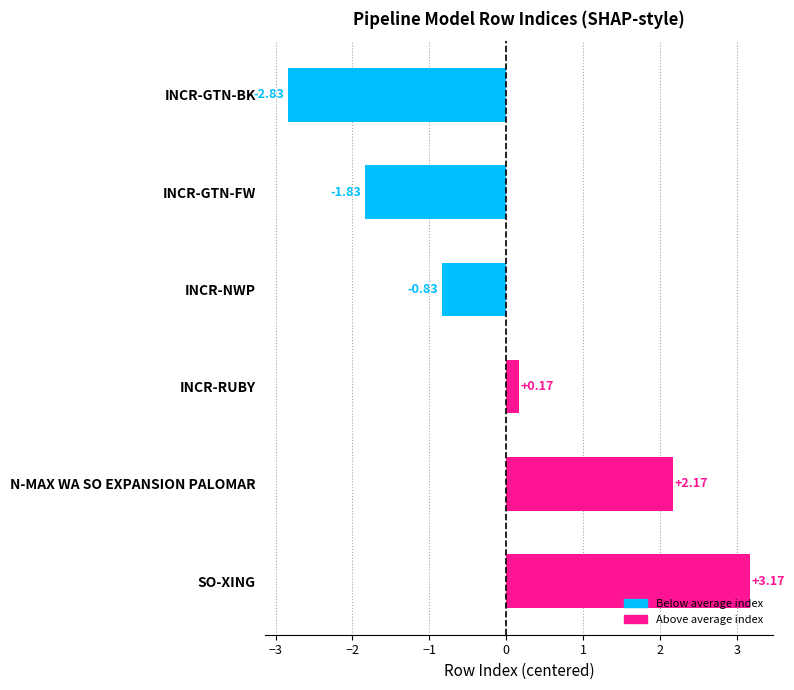

Which category has the lowest value across all series?

INCR-GTN-BK